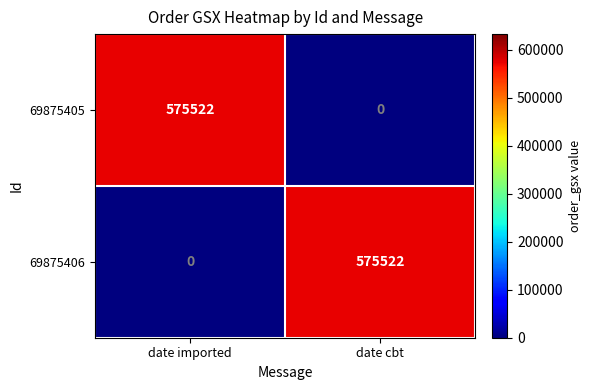

At which label is 69875406 closest to 287761?

date imported